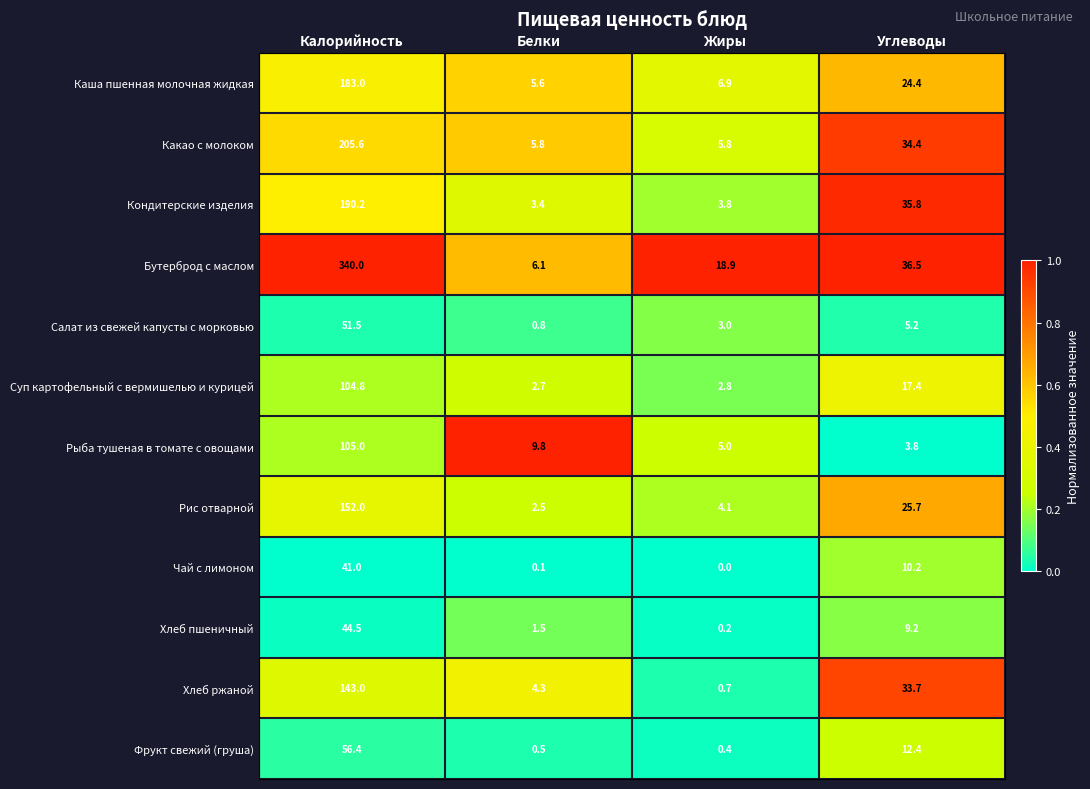

How many data points in Кондитерские изделия are above 35?

2